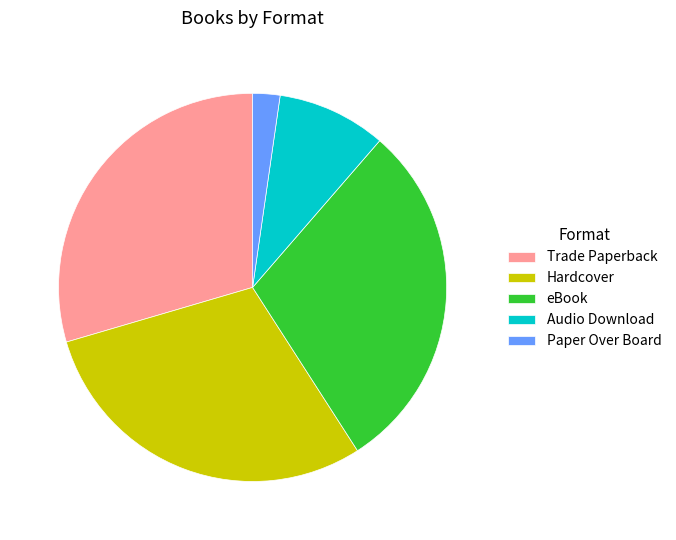

What is the ratio of the value at Audio Download to the value at Hardcover?

0.3